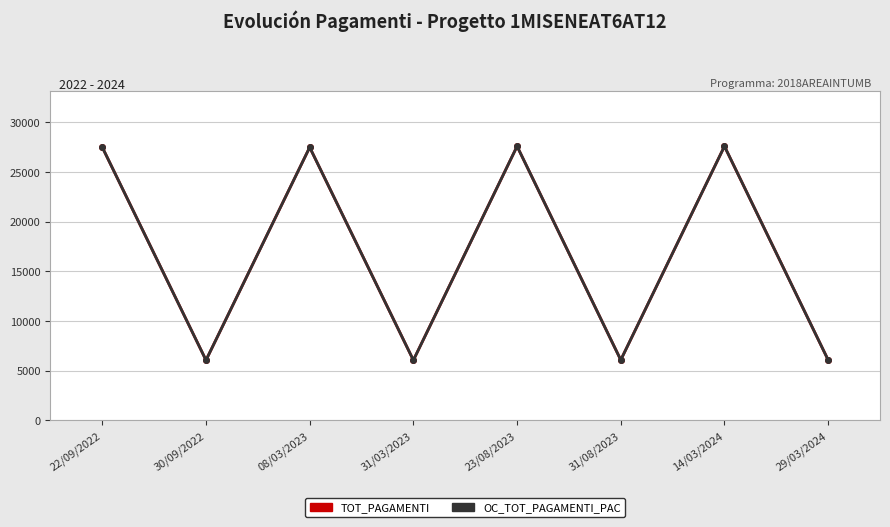

Which label corresponds to the smallest value in the chart?

30/09/2022